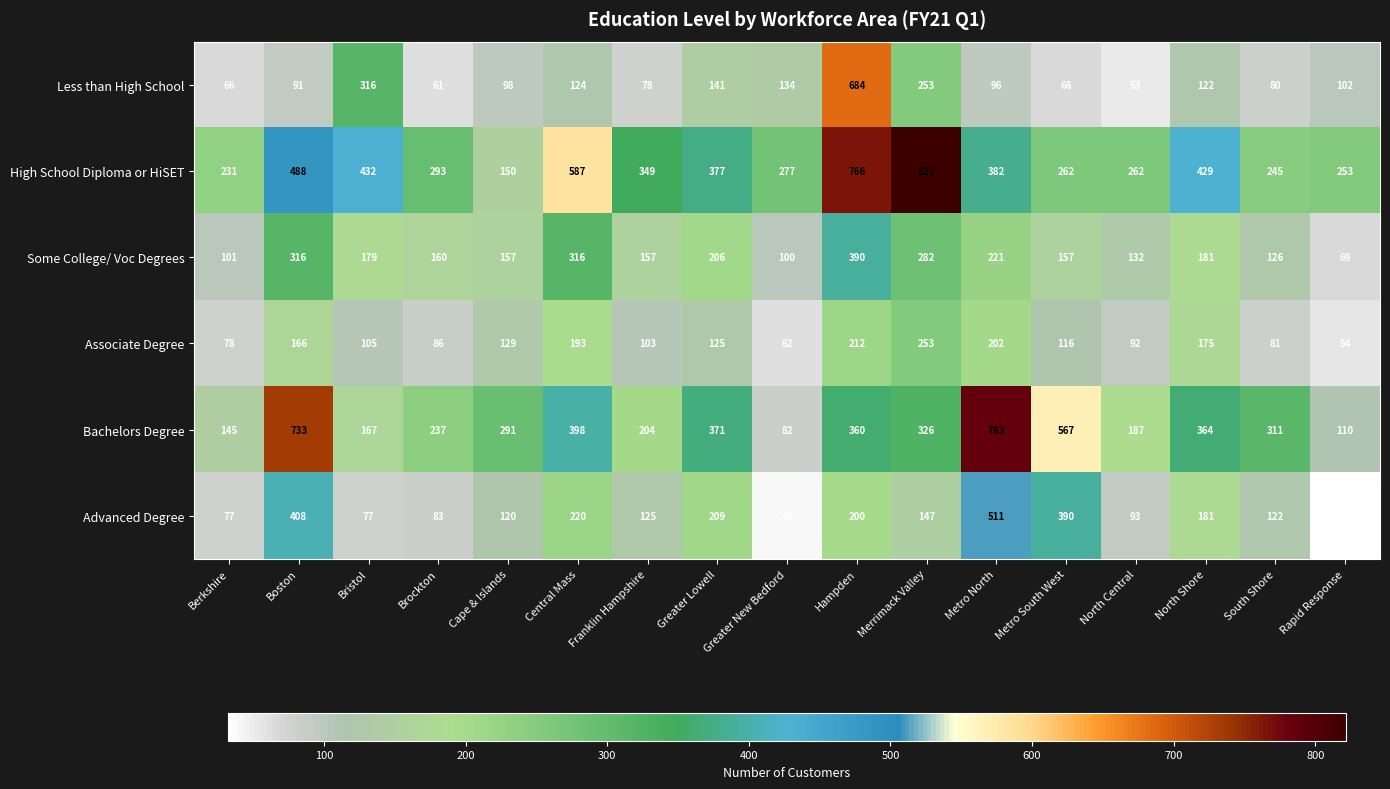

How many series are shown in this chart?

6